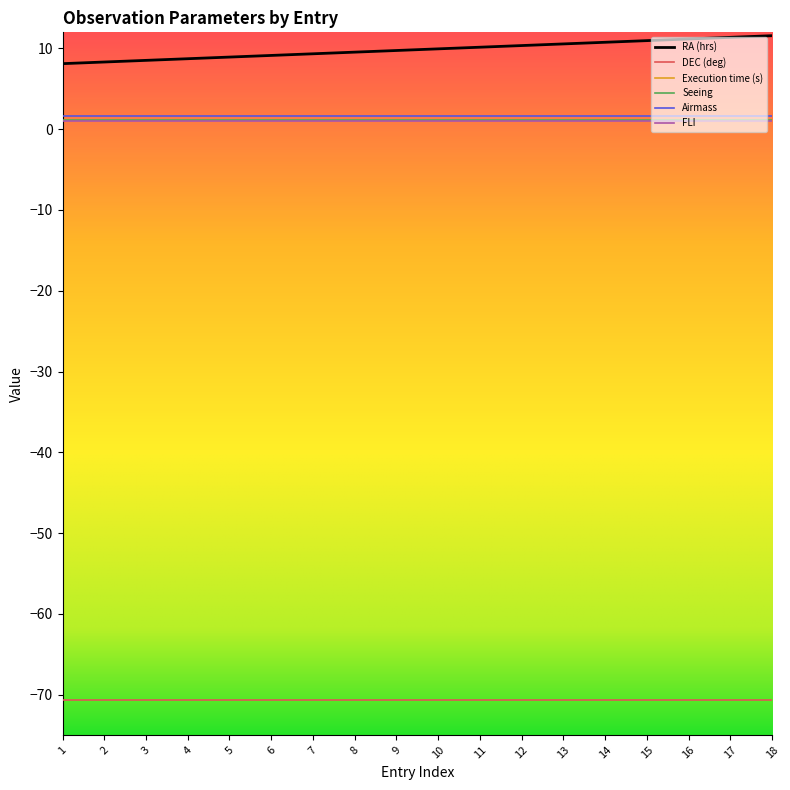

What is the minimum value shown in the chart?

-70.7